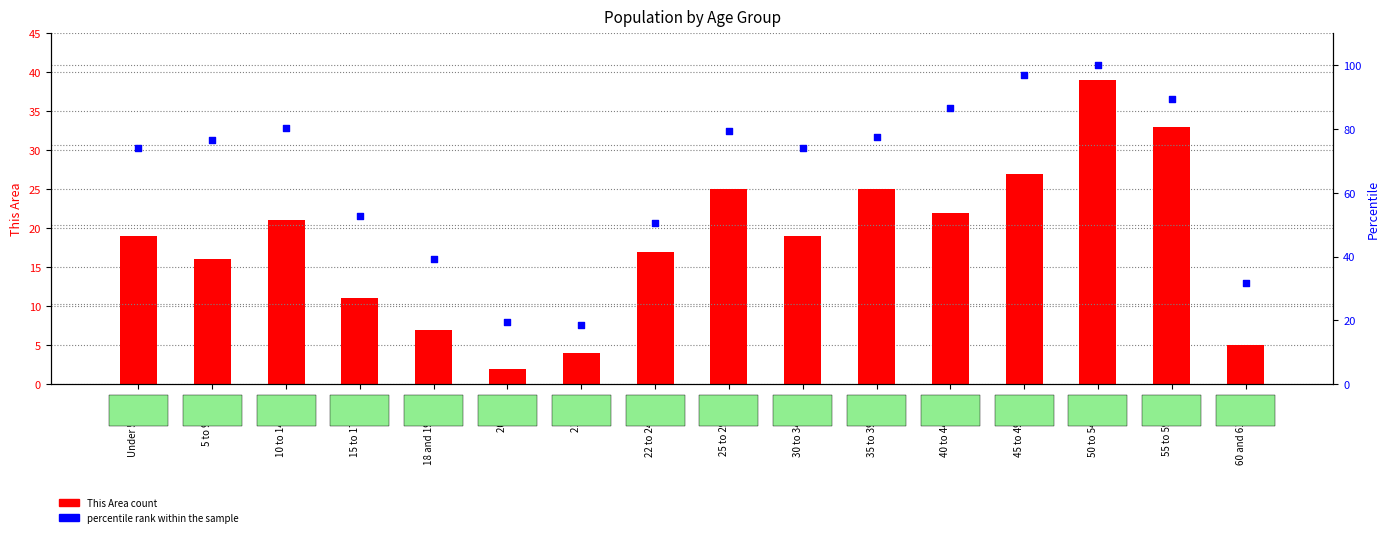

What are all the series names shown in the legend?

This Area count, percentile rank within the sample